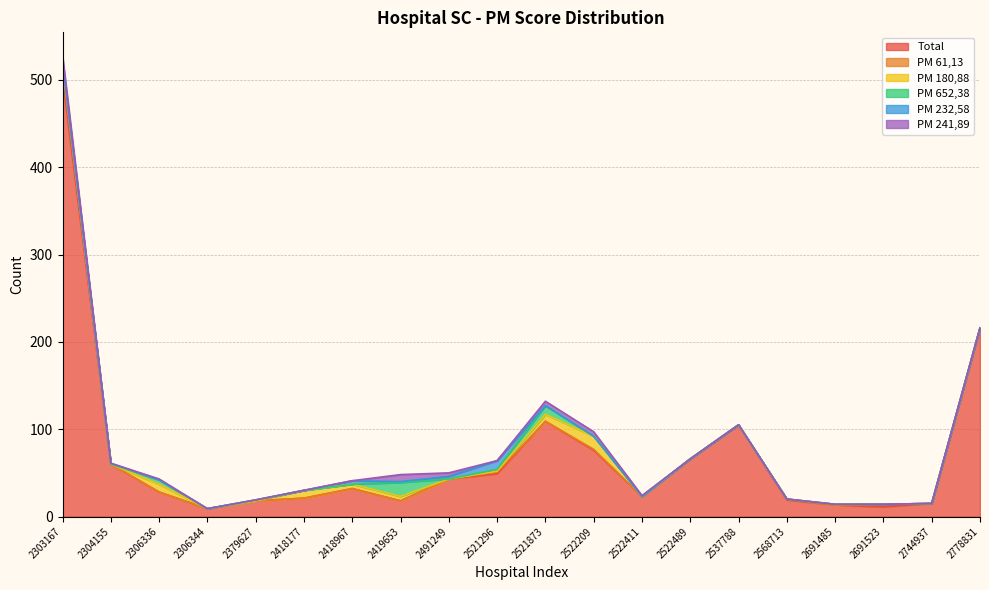

How many data points in Total are less than 32?

10